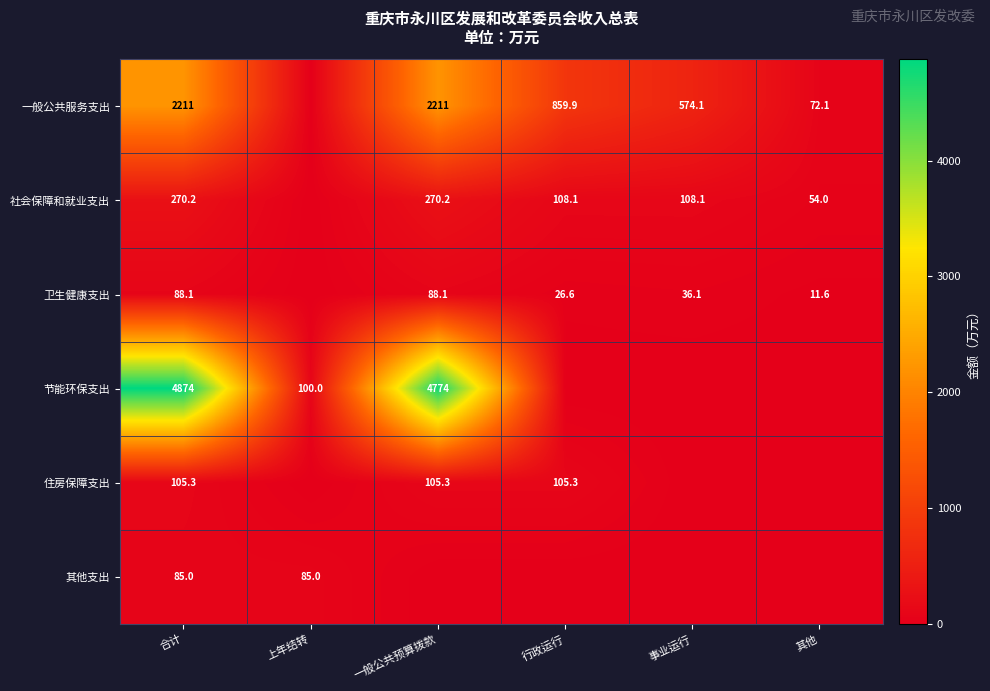

What is the difference between the 节能环保支出 values at 一般公共预算拨款 and 上年结转?

4674.0